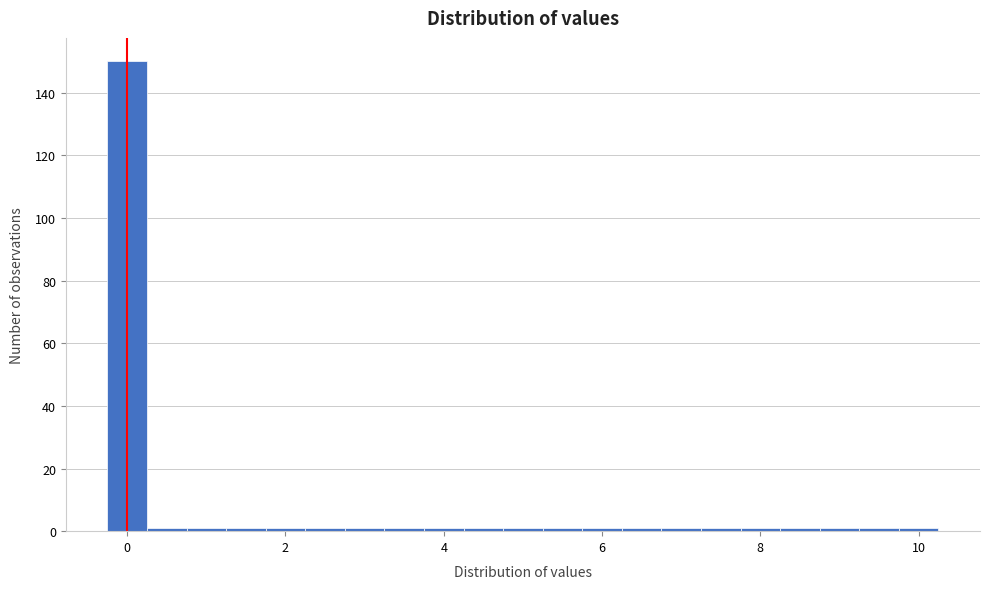

Around what value on the x-axis is the tallest bar? Give the approximate position of its centre, as read against the axis.

0.0